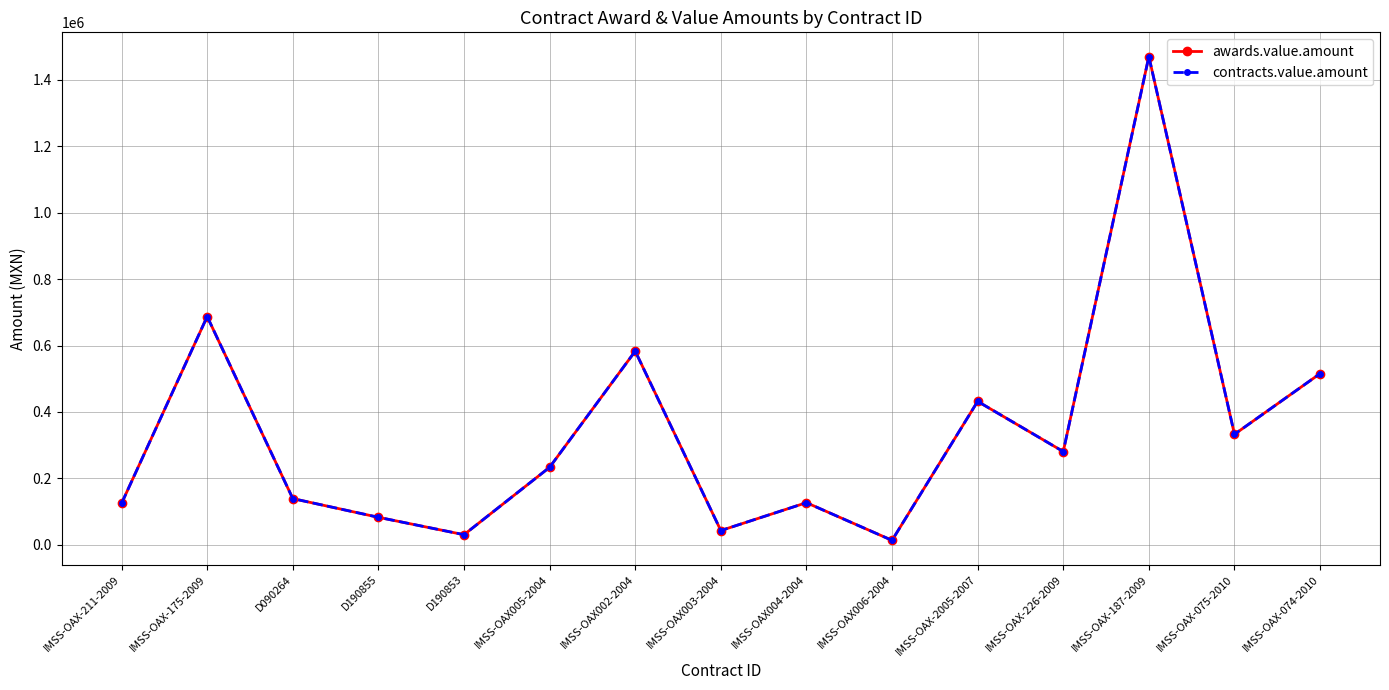

What is the value of the awards.value.amount point at the 8th from the left?

42812.7